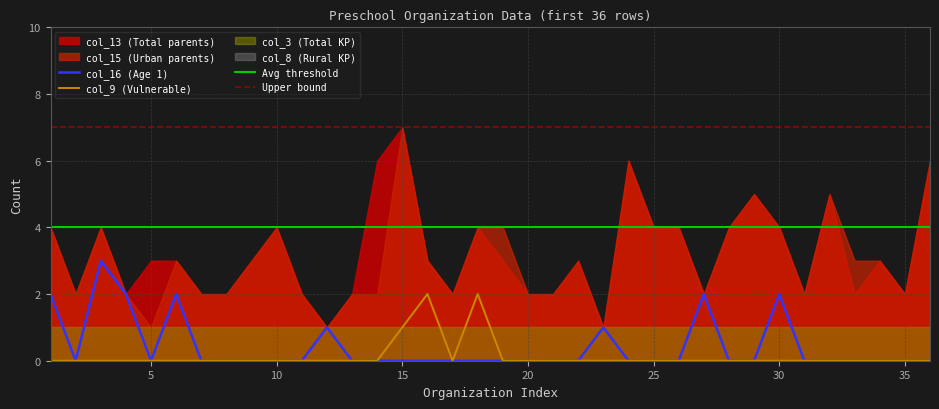

Reading left to right, transcribe all the data shown in this chart.

col_16: 1=2	2=0	3=3	4=2	5=0	6=2	7=0	8=0	9=0	10=0	11=0	12=1	13=0	14=0	15=0	16=0	17=0	18=0	19=0	20=0	21=0	22=0	23=1	24=0	25=0	26=0	27=2	28=0	29=0	30=2	31=0	32=0	33=0	34=0	35=0	36=0
col_9: 1=0	2=0	3=0	4=0	5=0	6=0	7=0	8=0	9=0	10=0	11=0	12=0	13=0	14=0	15=1	16=2	17=0	18=2	19=0	20=0	21=0	22=0	23=0	24=0	25=0	26=0	27=0	28=0	29=0	30=0	31=0	32=0	33=0	34=0	35=0	36=0
col_3: 1=1	2=1	3=1	4=1	5=1	6=1	7=1	8=1	9=1	10=1	11=1	12=1	13=1	14=1	15=1	16=1	17=1	18=1	19=1	20=1	21=1	22=1	23=1	24=1	25=1	26=1	27=1	28=1	29=1	30=1	31=1	32=1	33=1	34=1	35=1	36=1
col_8: 1=0	2=0	3=0	4=0	5=0	6=0	7=0	8=0	9=0	10=0	11=0	12=0	13=0	14=0	15=0	16=0	17=0	18=0	19=0	20=0	21=0	22=0	23=0	24=0	25=0	26=0	27=0	28=0	29=0	30=0	31=0	32=0	33=0	34=0	35=0	36=0
col_13: 1=4	2=2	3=4	4=2	5=3	6=3	7=2	8=2	9=3	10=4	11=2	12=1	13=2	14=6	15=7	16=3	17=2	18=4	19=3	20=2	21=2	22=3	23=1	24=6	25=4	26=4	27=2	28=4	29=5	30=4	31=2	32=5	33=2	34=3	35=2	36=6
col_15: 1=4	2=2	3=4	4=2	5=1	6=3	7=2	8=2	9=3	10=4	11=2	12=1	13=2	14=2	15=7	16=3	17=2	18=4	19=4	20=2	21=2	22=3	23=1	24=6	25=4	26=4	27=2	28=4	29=5	30=4	31=2	32=5	33=3	34=3	35=2	36=6